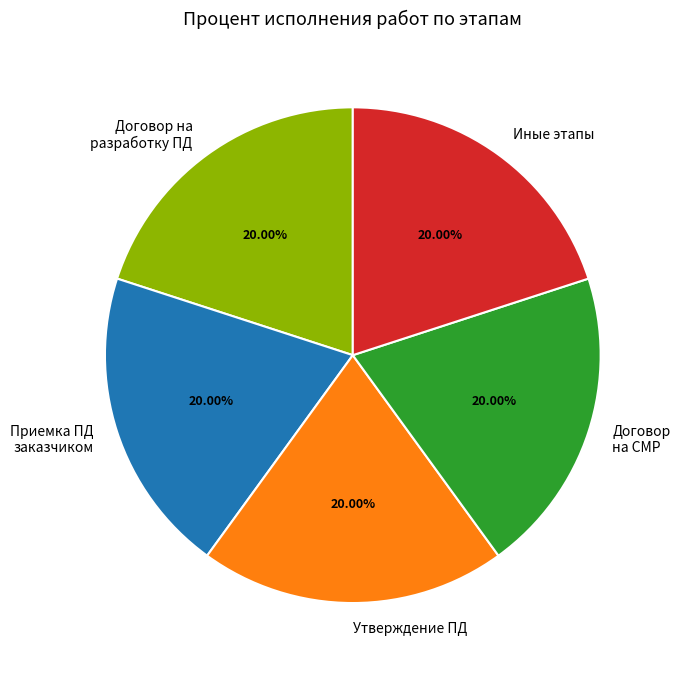

Does Договор на СМР represent more than half of the total?

No